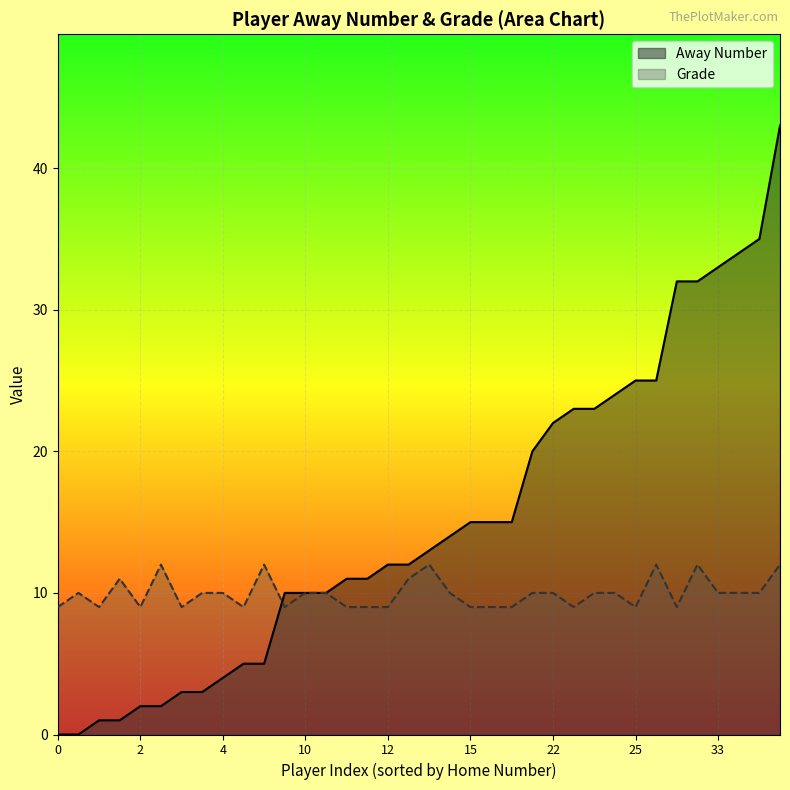

Is it true that Grade equals 5 at 0?

False